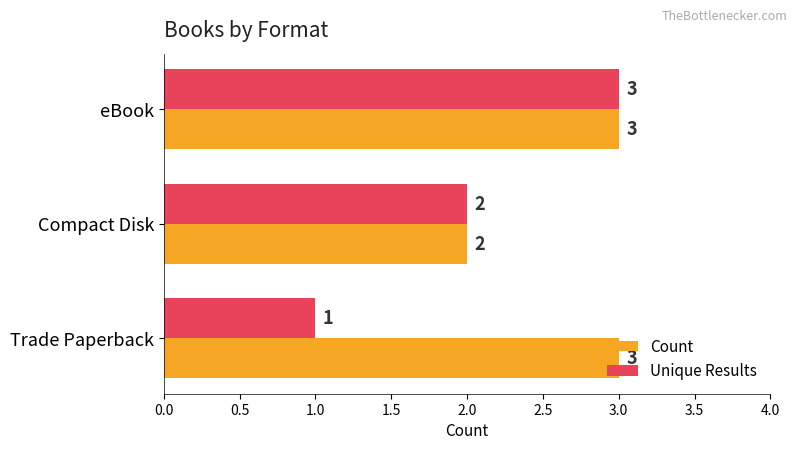

Is the value of Unique Results at Compact Disk greater than the value of Count at eBook?

No